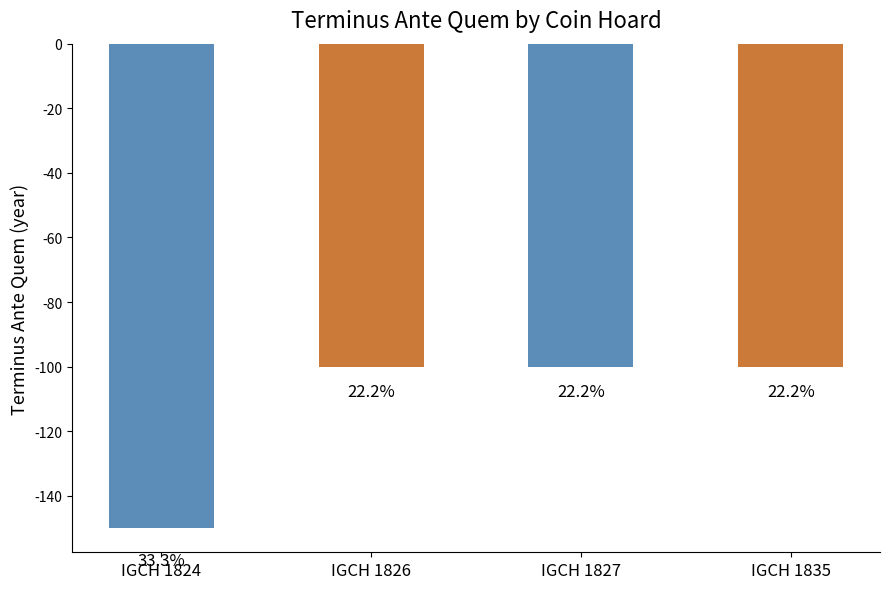

Does the chart contain any negative values?

Yes